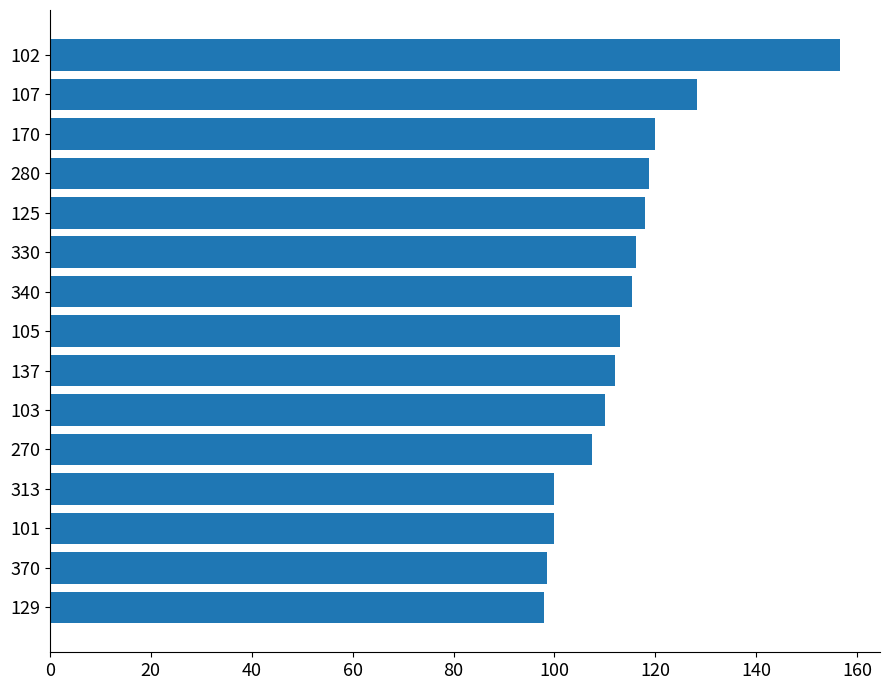

How many values are below 113?

7